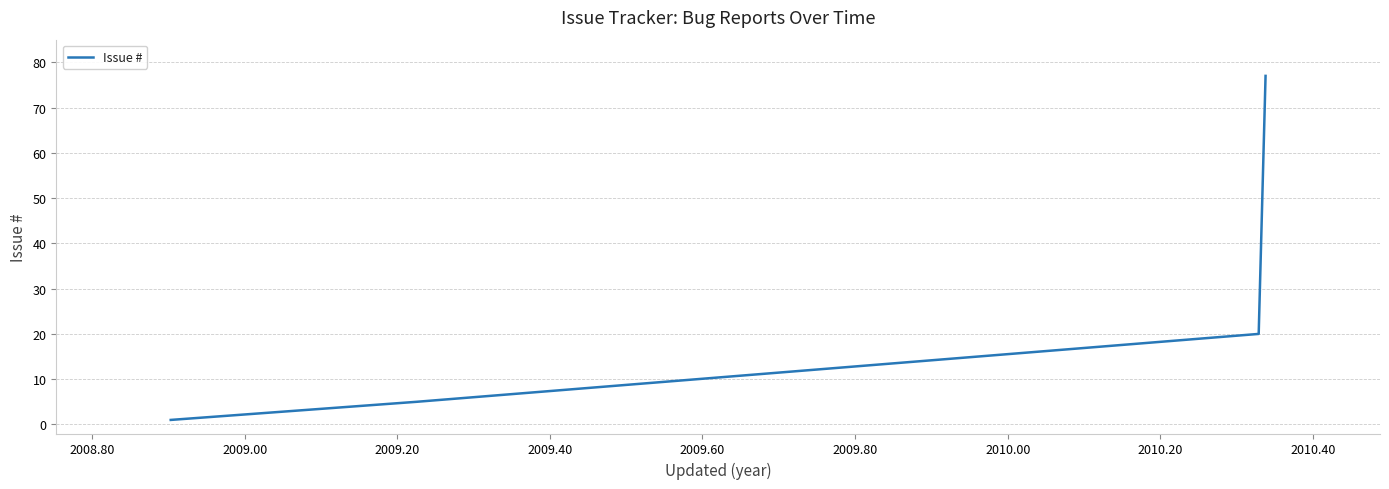

True or false: the data has more than 2 interior local peaks.

False